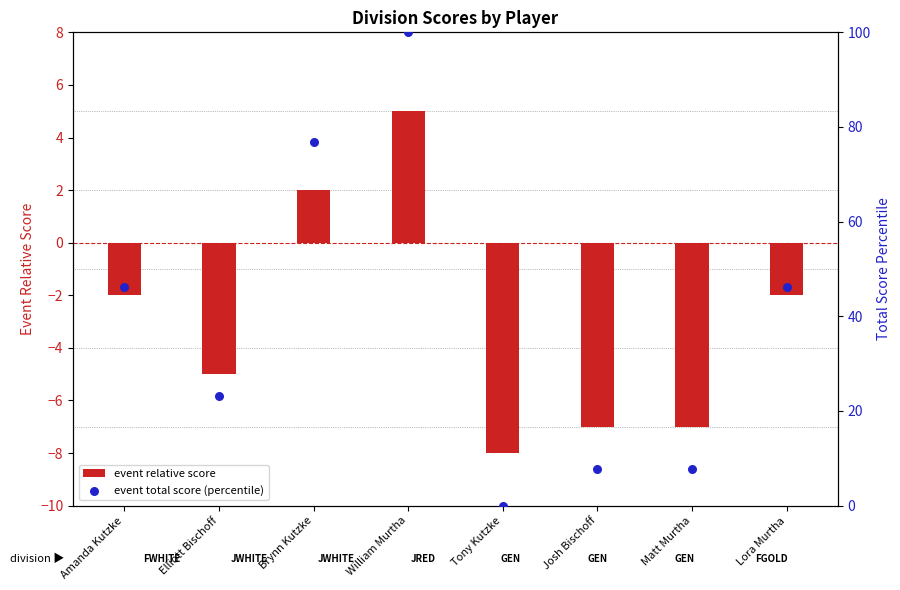

Which series has the largest Y range (max minus min)?

event total score (percentile)